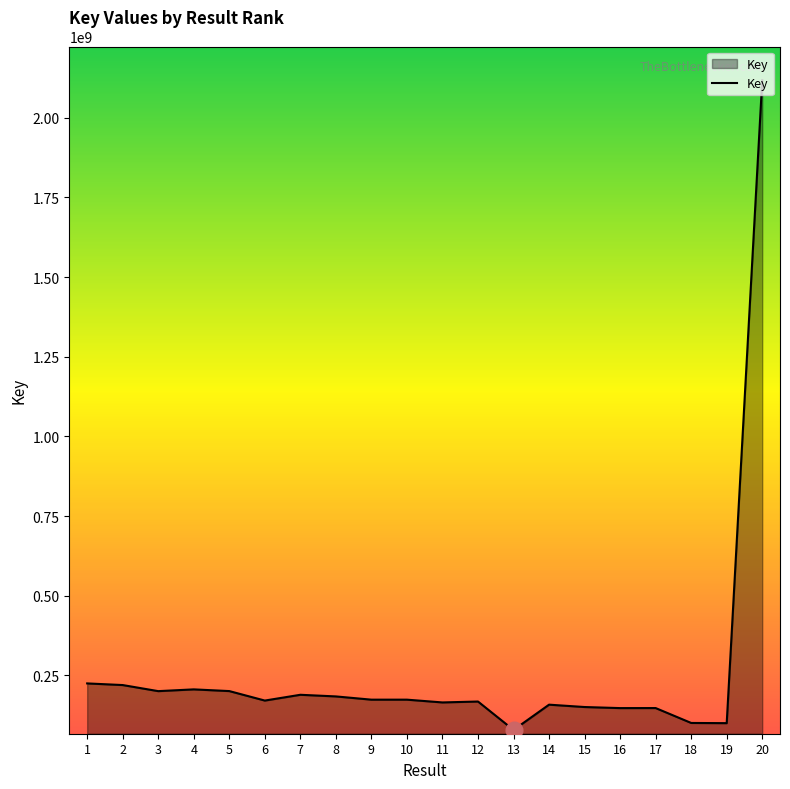

Does the chart display data point markers on the line(s)?

No